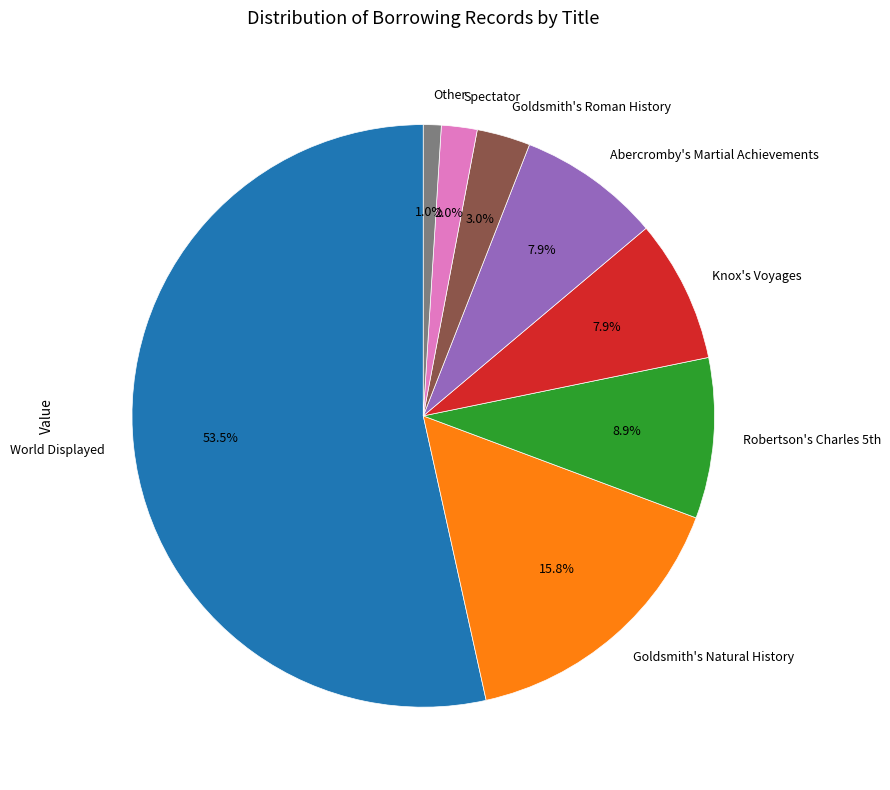

Is it true that Abercromby's Martial Achievements is 17% of the pie?

False